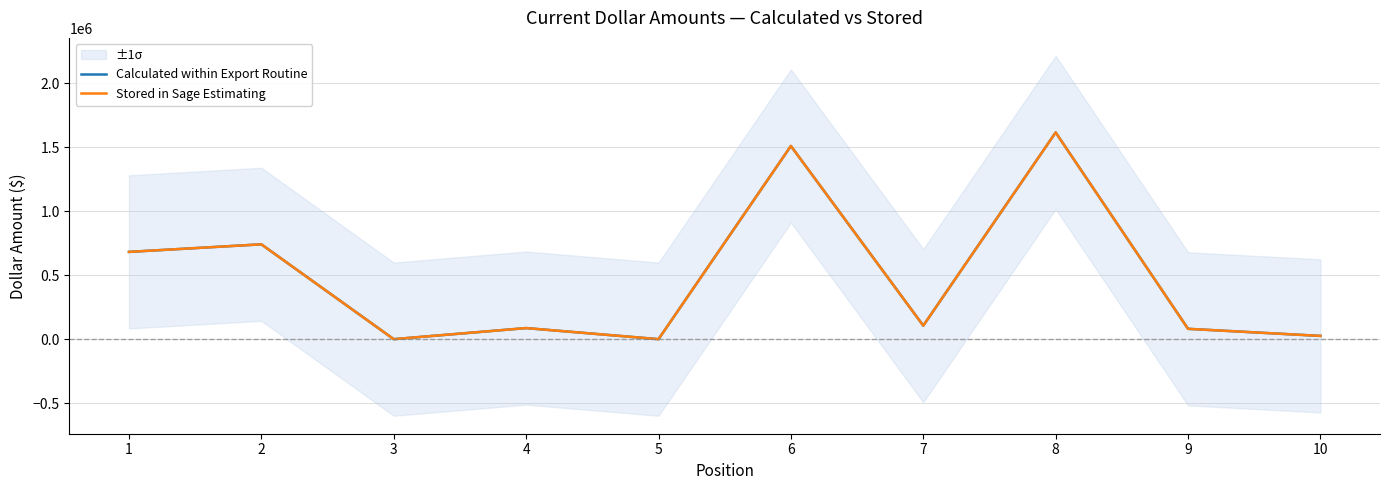

Where is the first local maximum for Stored in Sage Estimating?

2